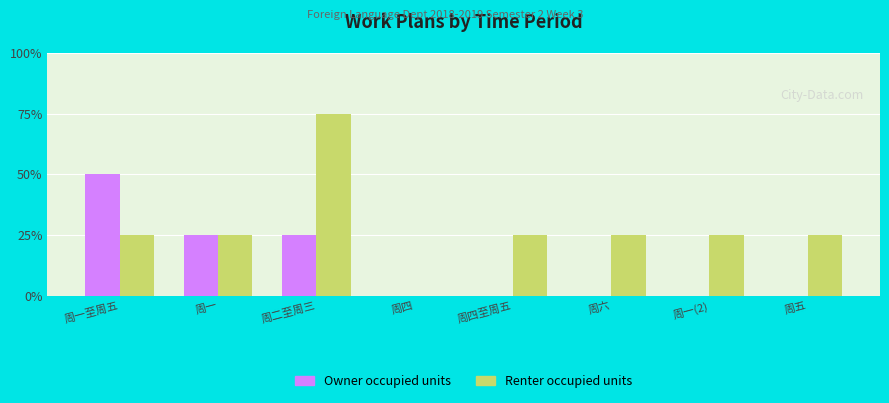

What is the label of the 2nd bar from the left?

周一